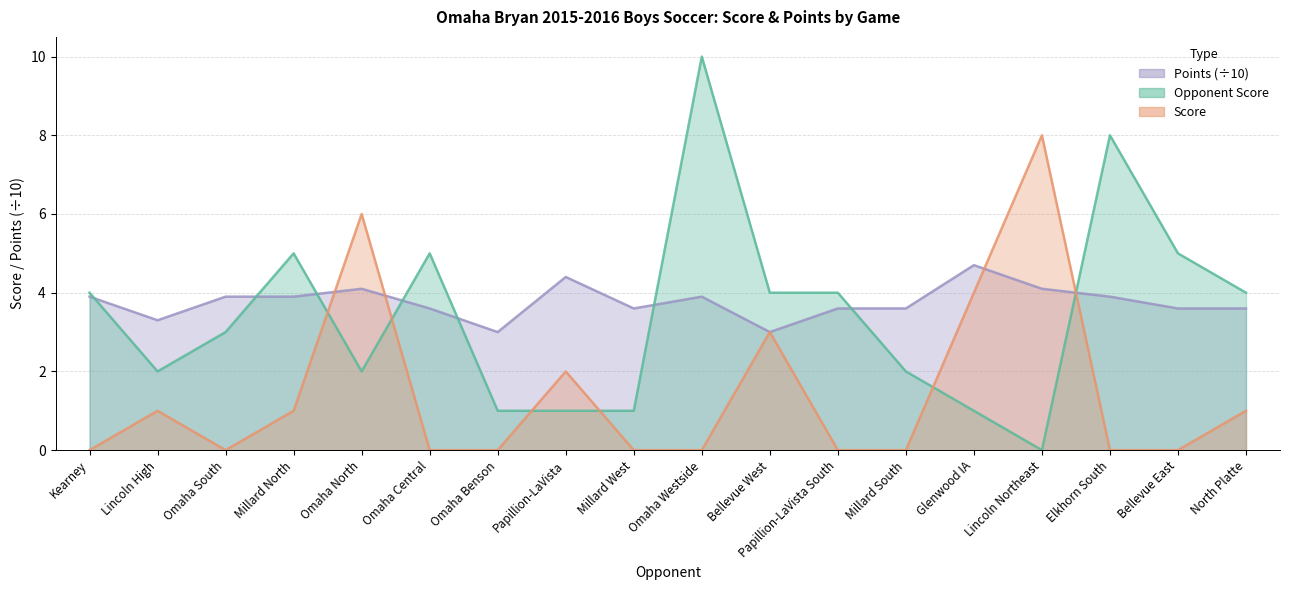

Which category has the highest value across all series?

Omaha Westside